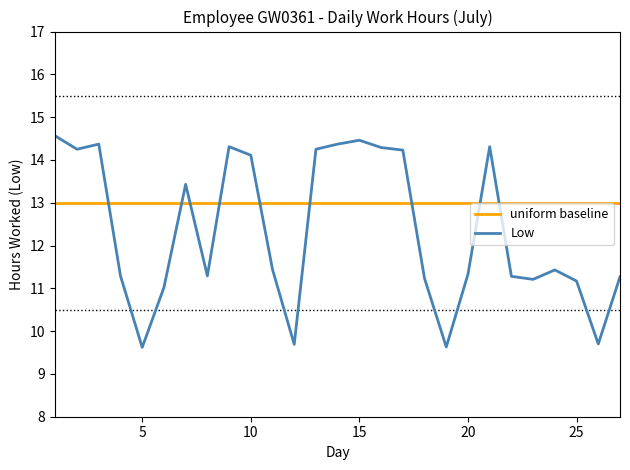

What is the greatest value displayed?

14.6